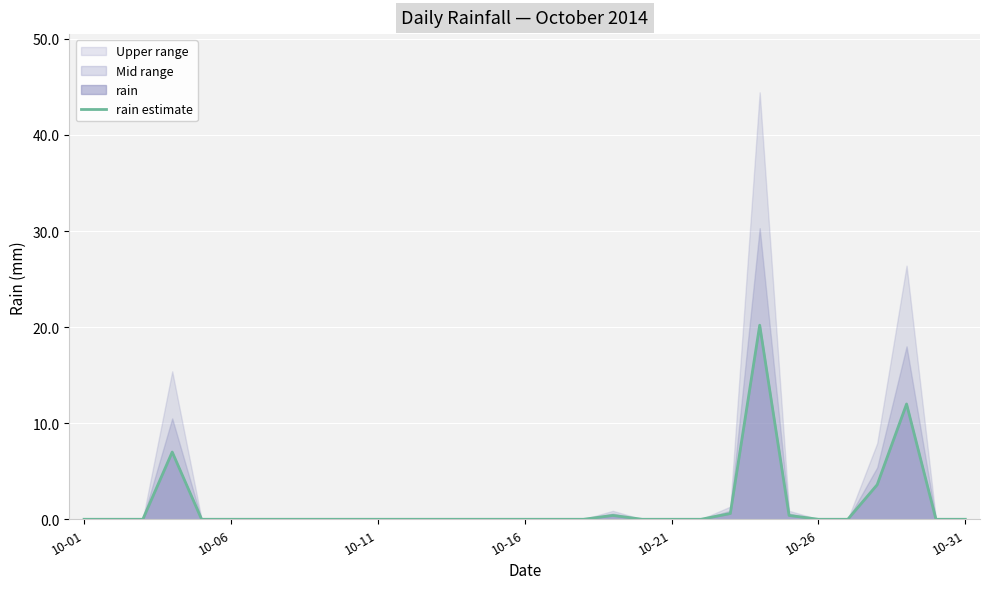

How many positive values are there?

7